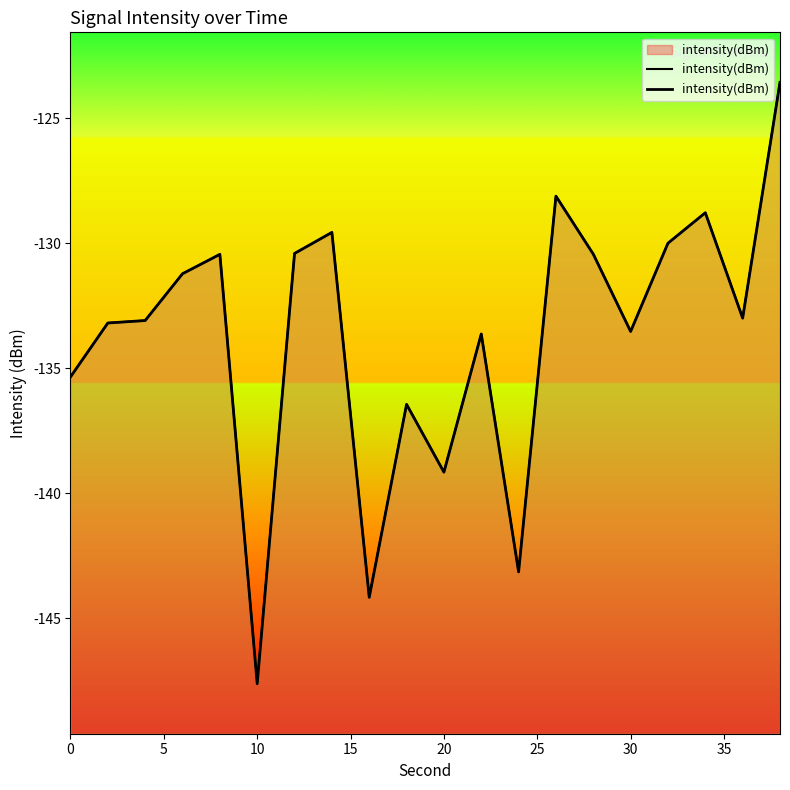

Reading left to right, transcribe all the data shown in this chart.

-135.3	-133.2	-133.1	-131.2	-130.4	-147.6	-130.4	-129.6	-144.2	-136.4	-139.2	-133.6	-143.2	-128.1	-130.4	-133.5	-130.0	-128.8	-133.0	-123.6